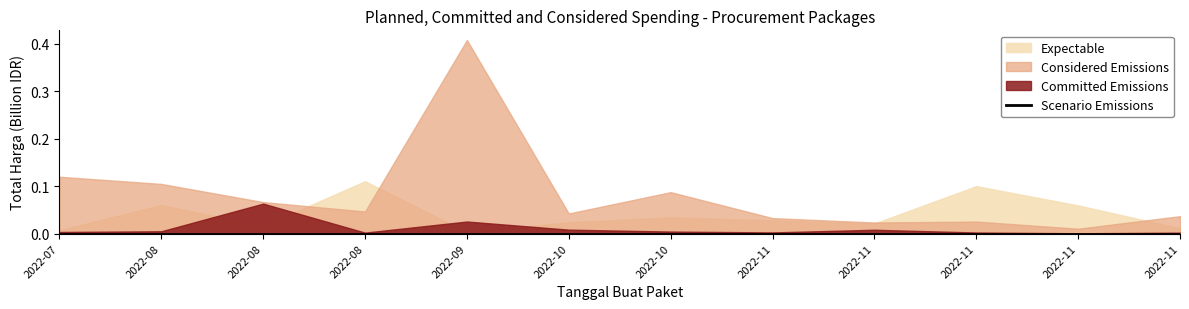

Between 2022-08 and 2022-08, which is larger?

2022-08